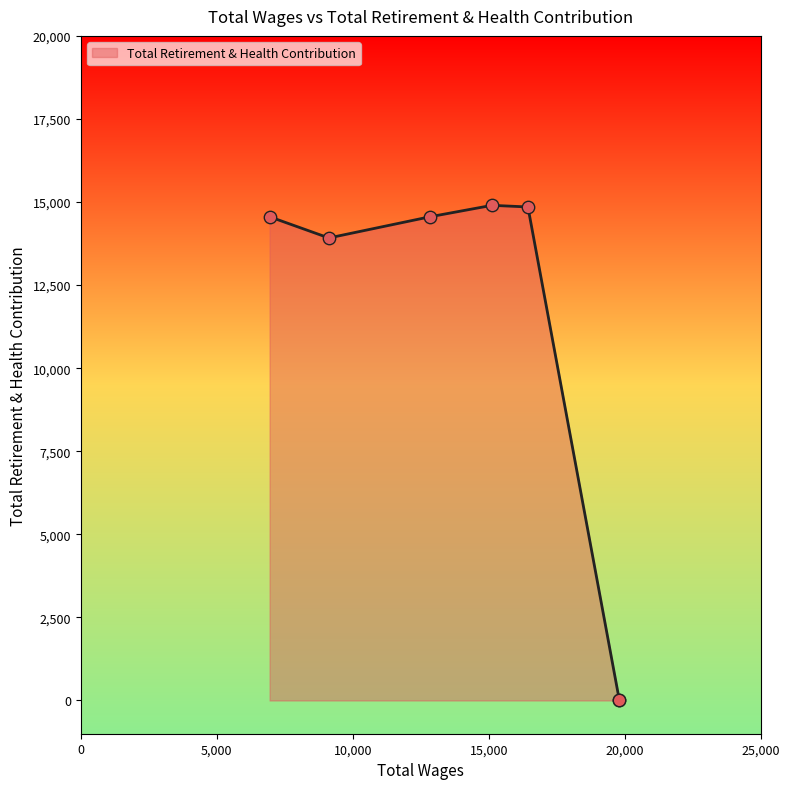

What is the ratio of the value at 12840.0 to the value at 6942.0?

1.0